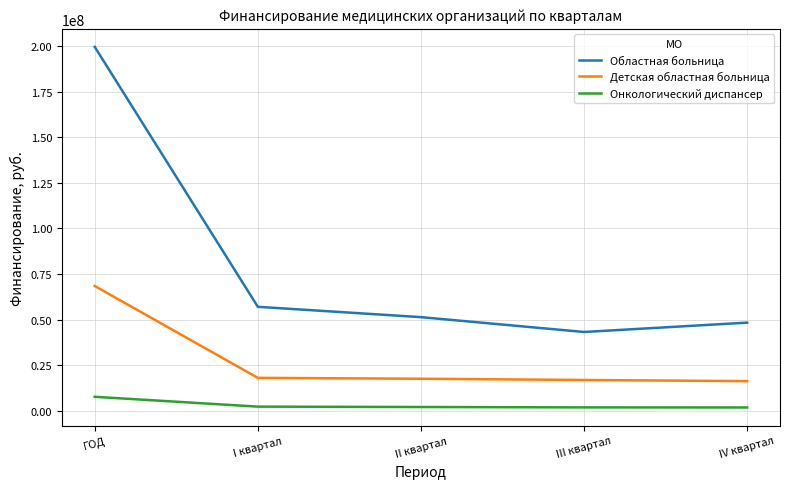

What is the maximum value for Онкологический диспансер?

7560568